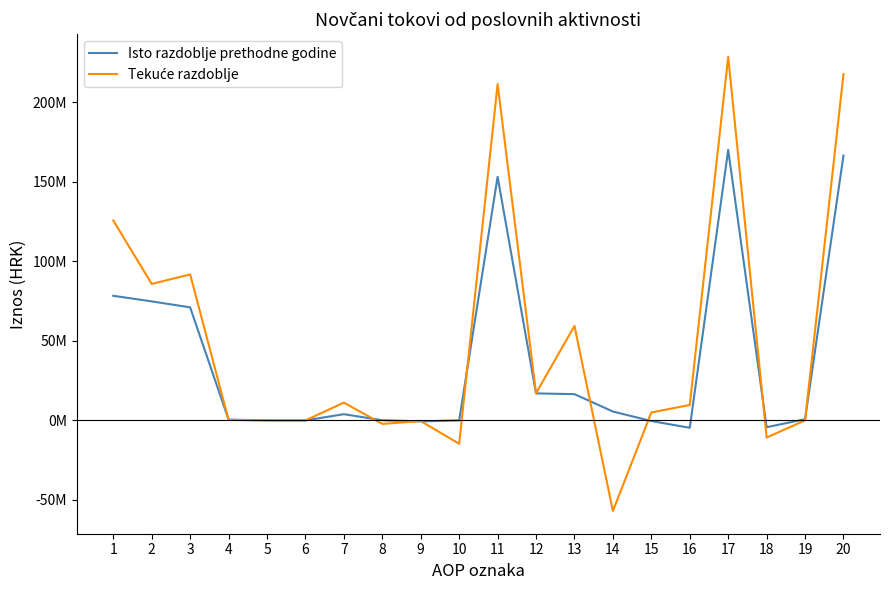

Does the chart display data point markers on the line(s)?

No